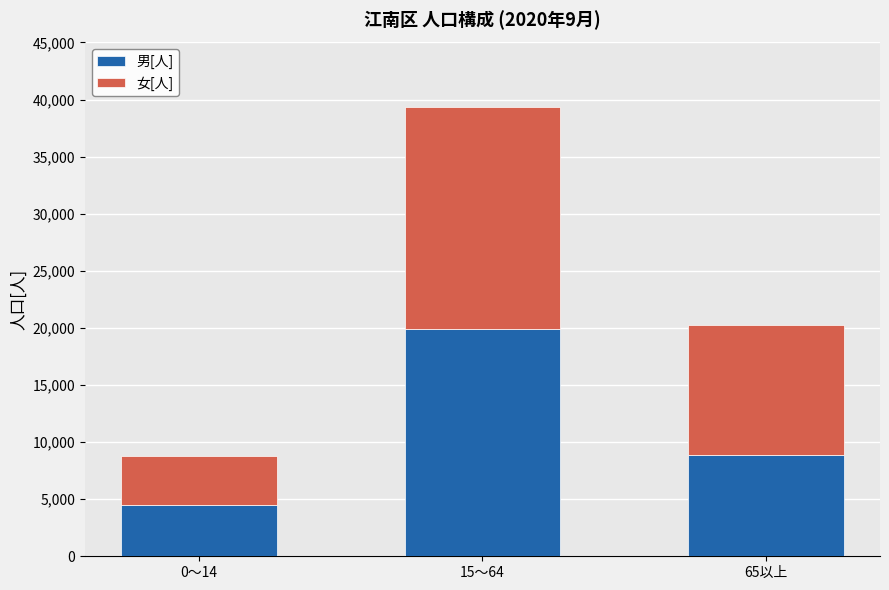

At which category is the sum across all series the highest?

15～64